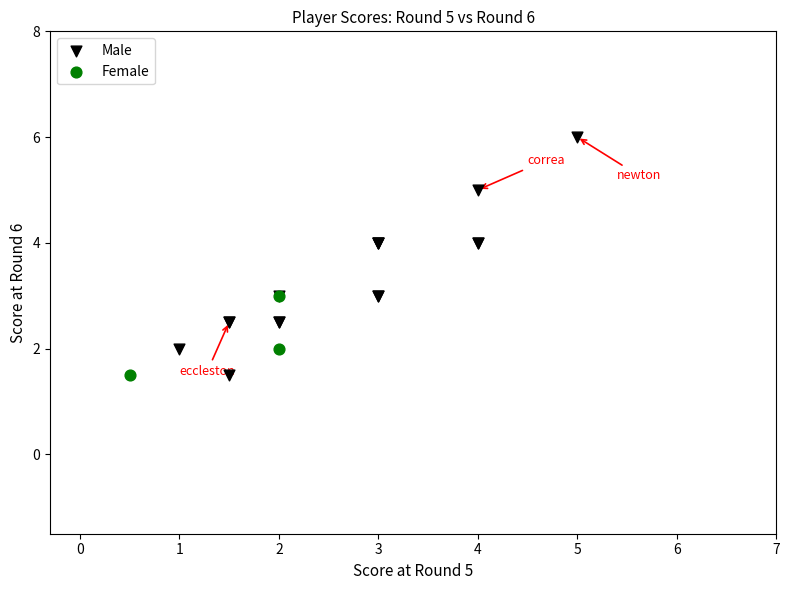

Which series has the largest Y range (max minus min)?

Male